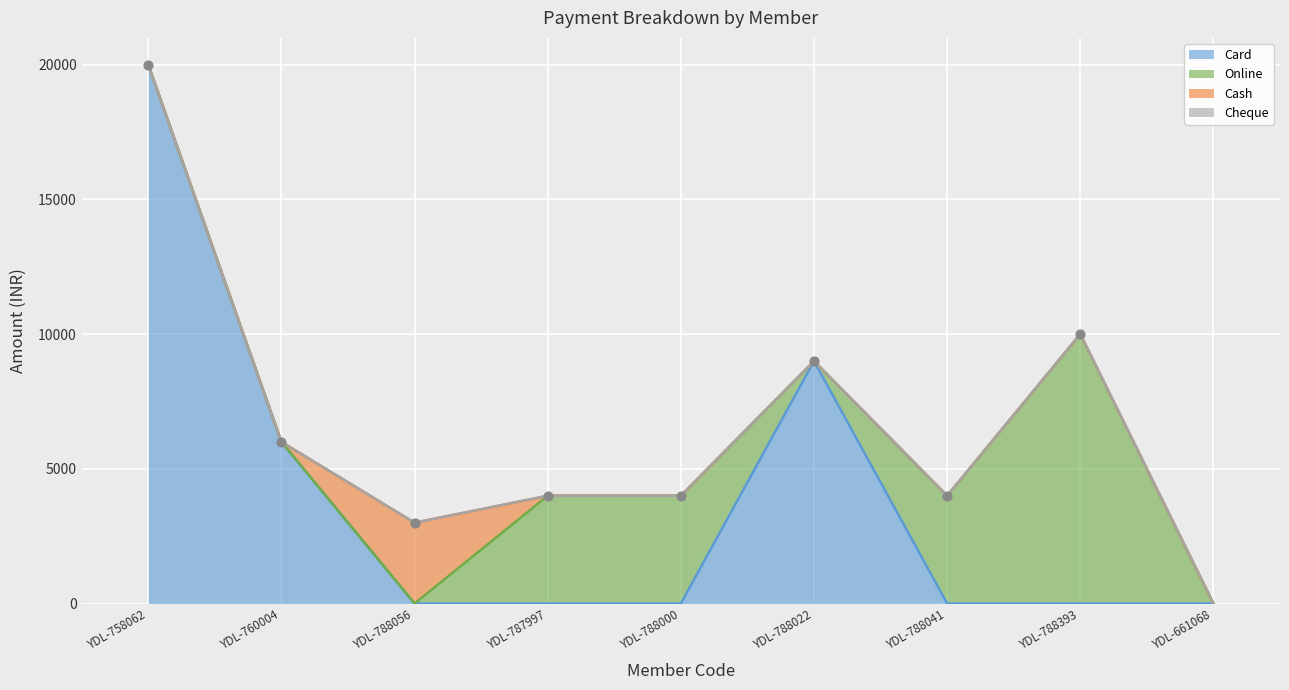

Which series reaches the maximum Y coordinate?

Card